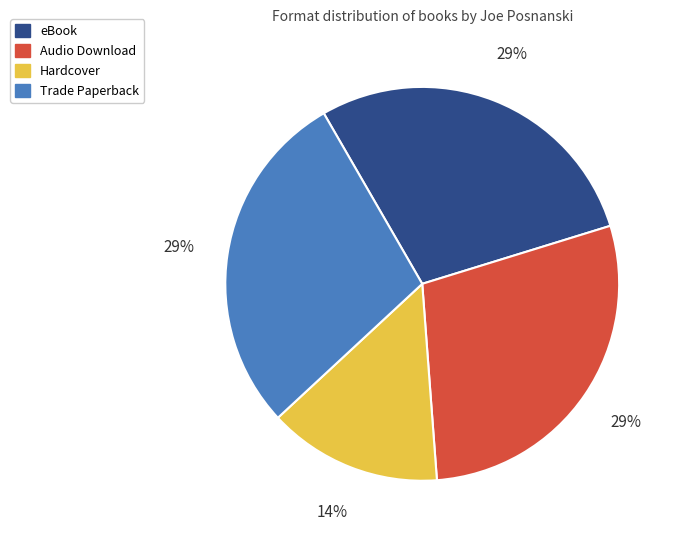

Is the sum of Hardcover and eBook greater than half?

No